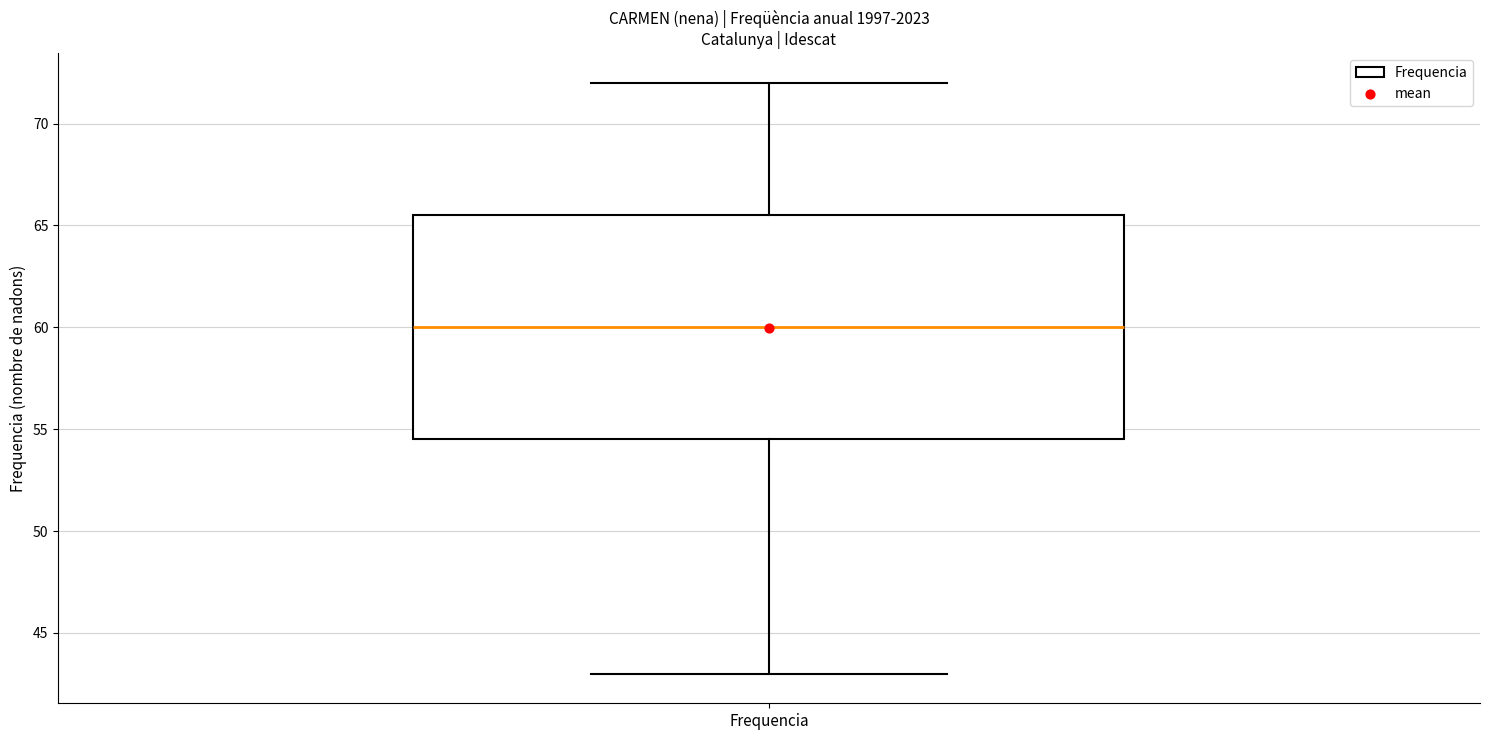

Transcribe this box plot: give where the median line is, the range the box spans, and where the two whiskers end, as read against the y-axis. The values are not printed on the chart, so give them approximately, as read against the axis.

median 60.0, box 54.5 to 65.5, whiskers 43.0 to 72.0